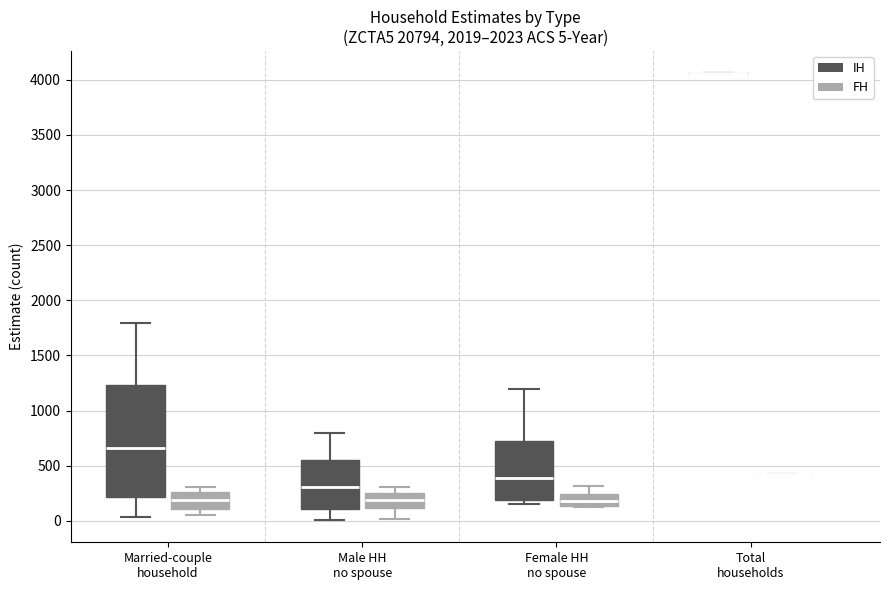

Which box is the tallest, from its lower edge to its upper edge?

Married-couple household (IH)